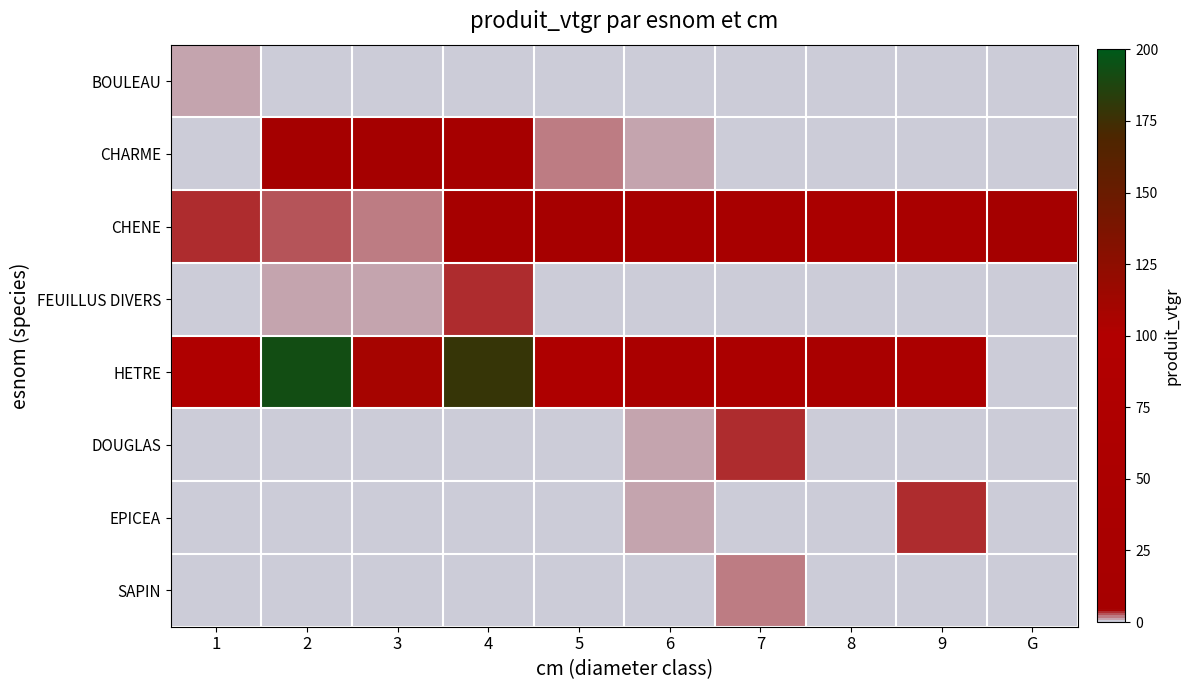

Count the number of data series in this chart.

8